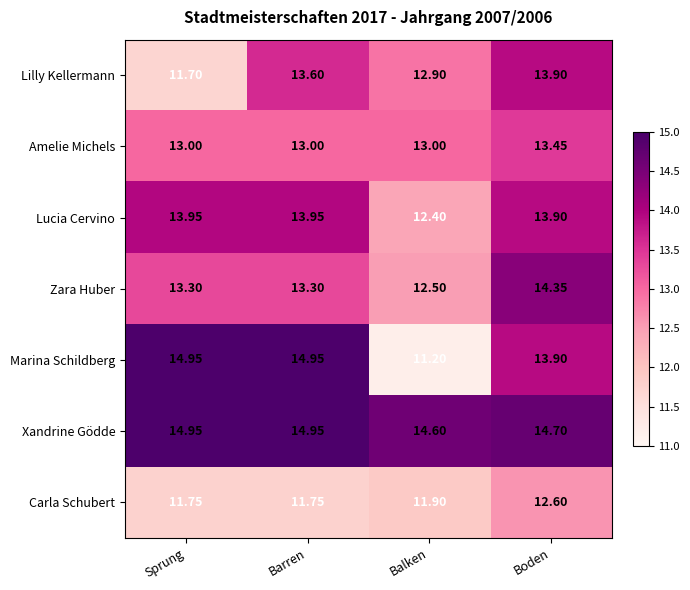

At how many categories does at least one series exceed 14?

4